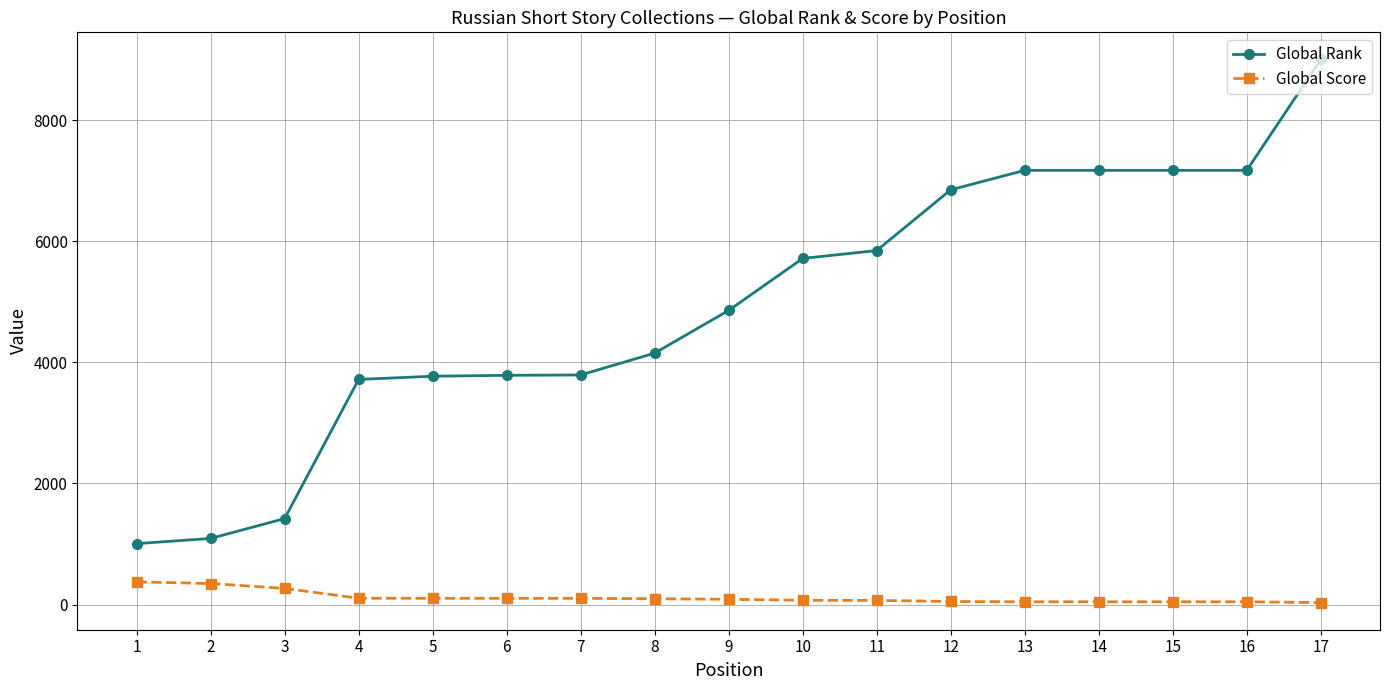

What is the greatest value displayed?

9008